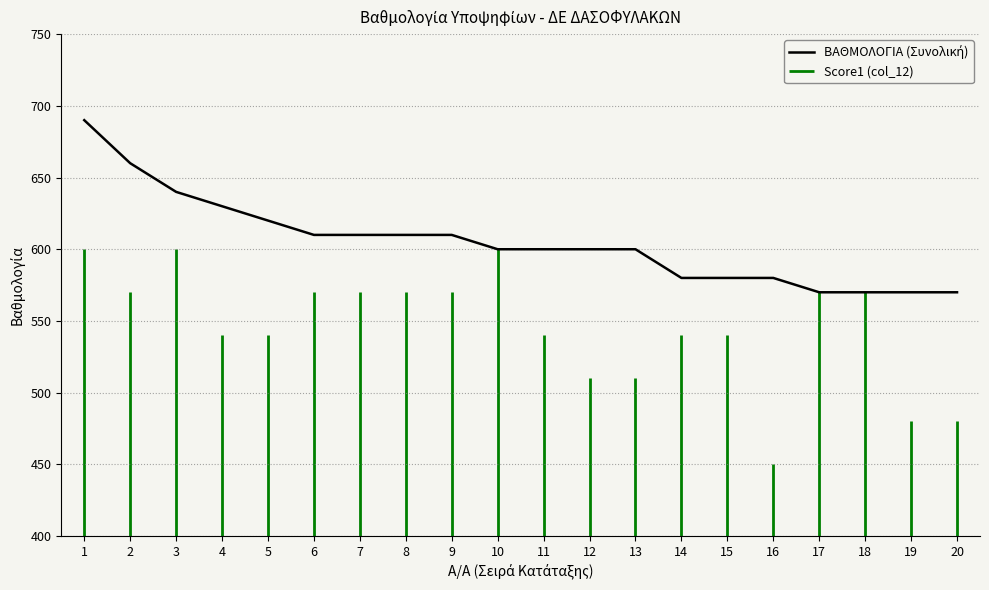

What is the sum of all values?

12100